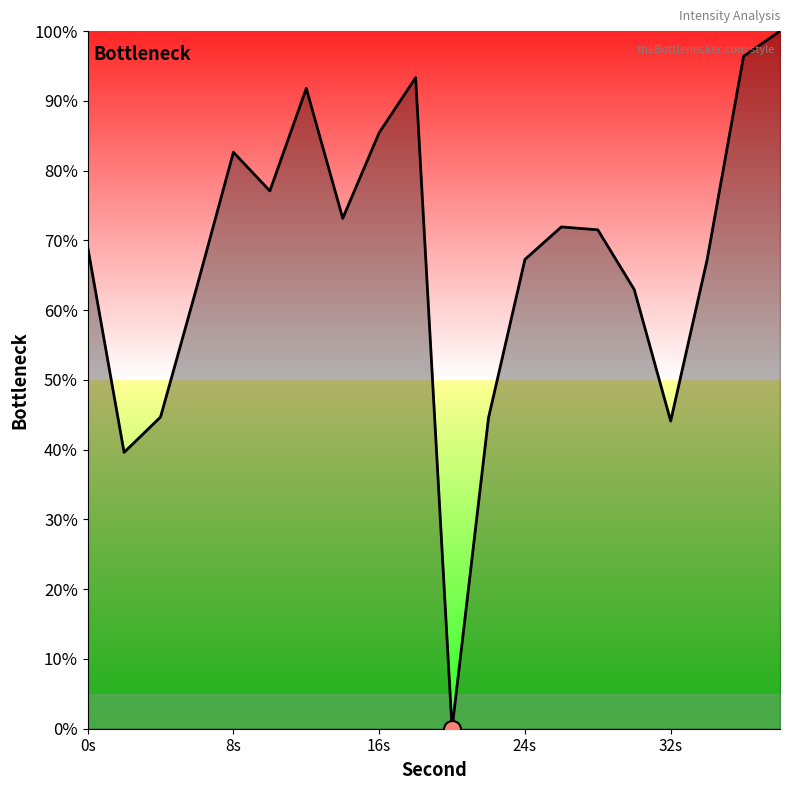

What is the maximum value shown in the chart?

100.0